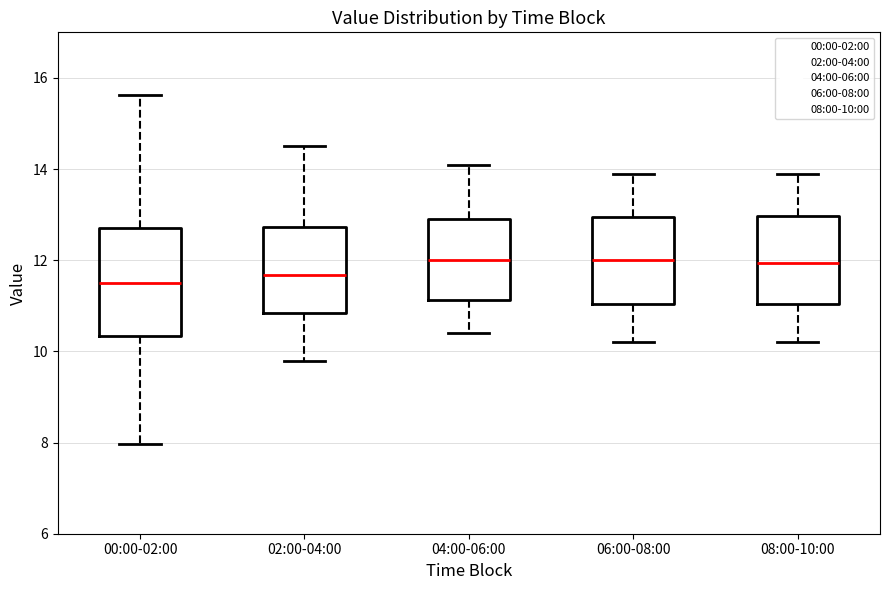

Which box is the tallest, from its lower edge to its upper edge?

00:00-02:00